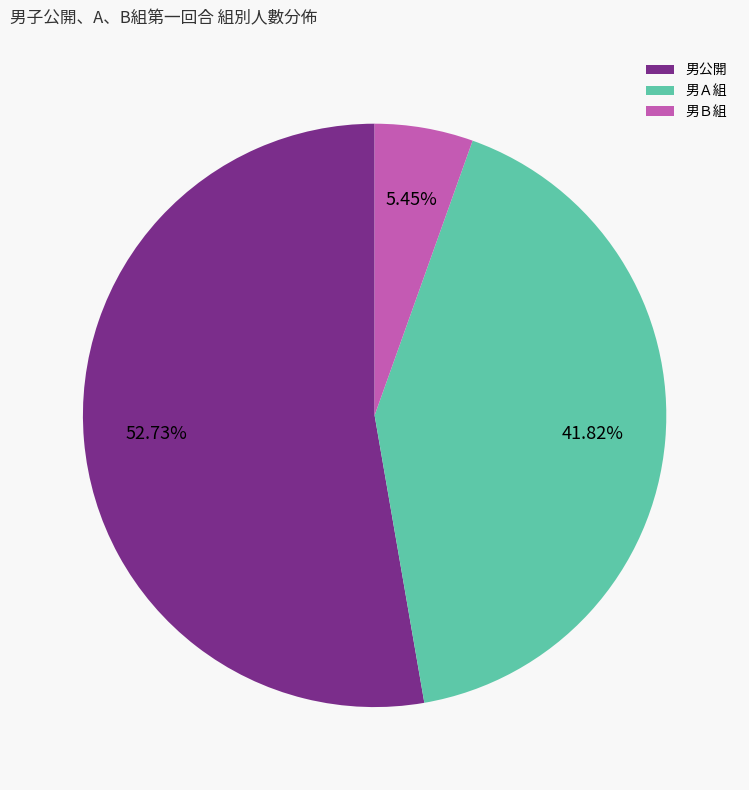

True or false: 男公開 accounts for 53% of the total.

True